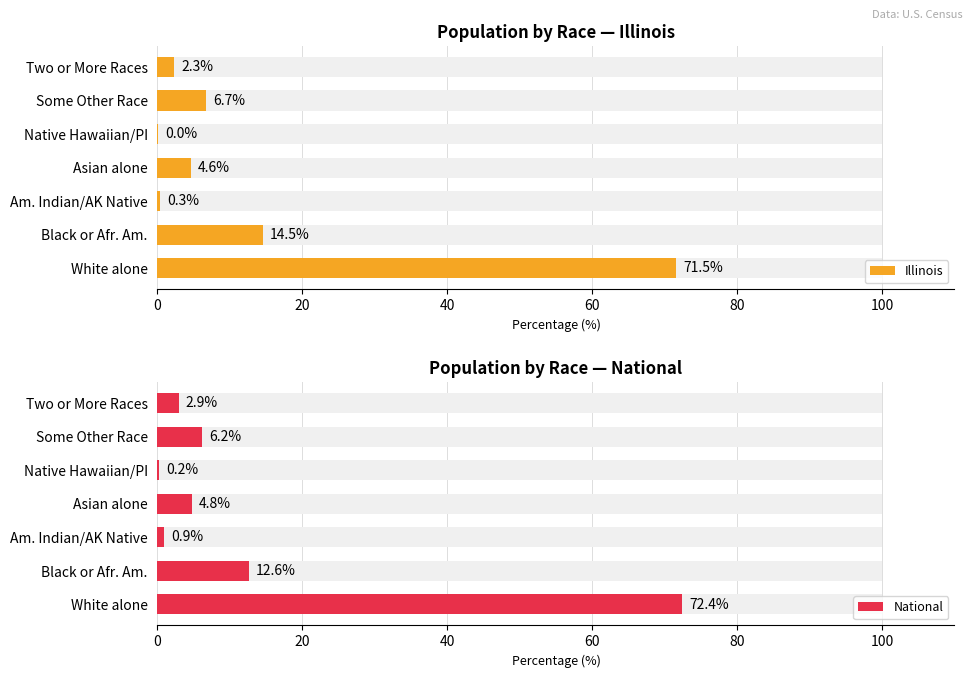

True or false: Illinois has a value of 0.0 at 80.

True